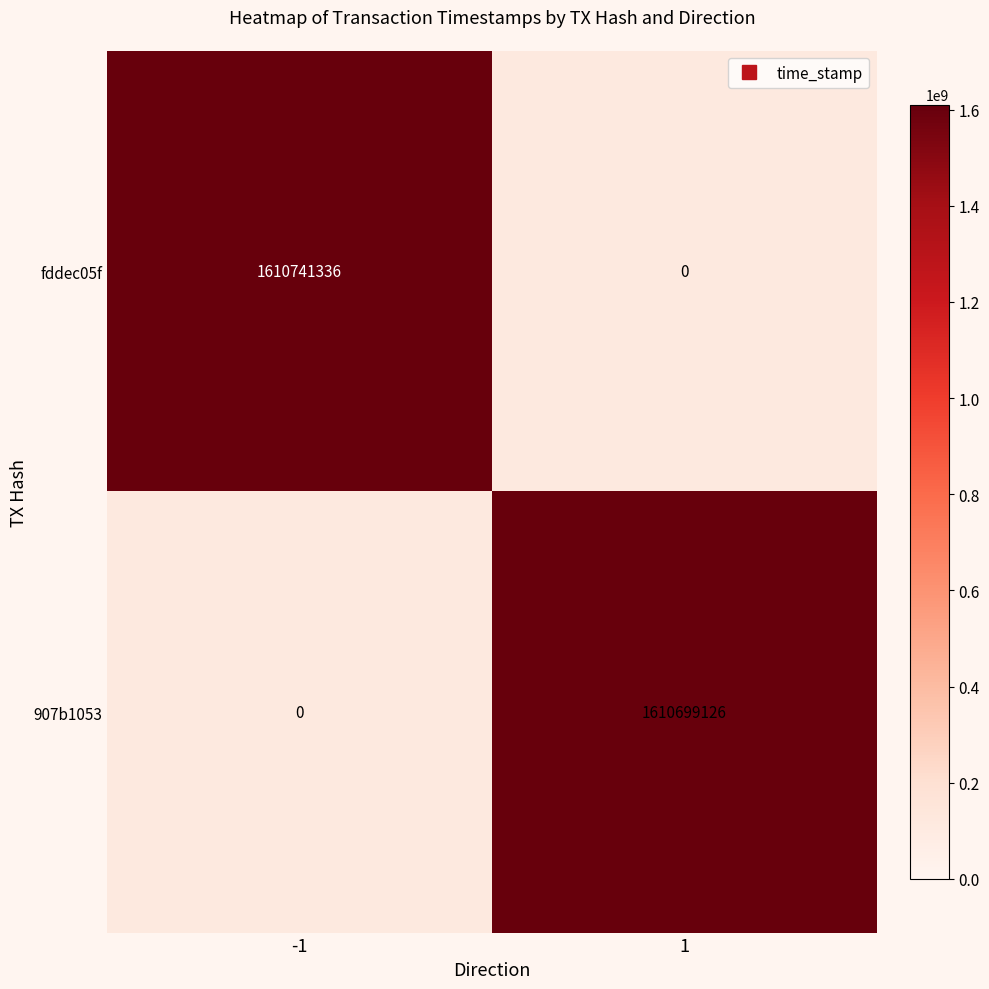

At which category does the chart reach its minimum across all series?

1